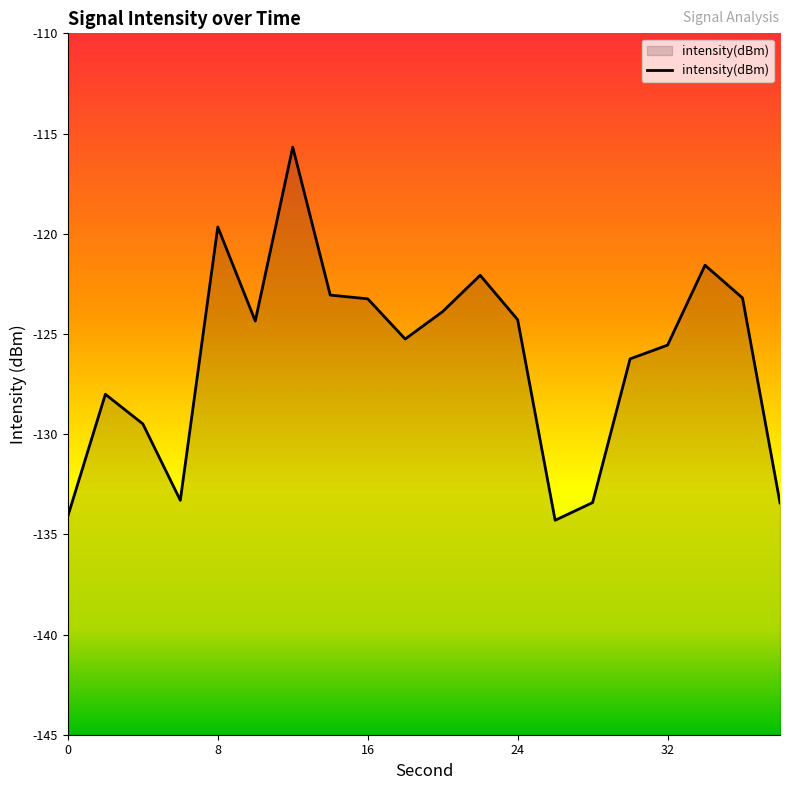

True or false: the data has more than 2 interior local peaks.

True